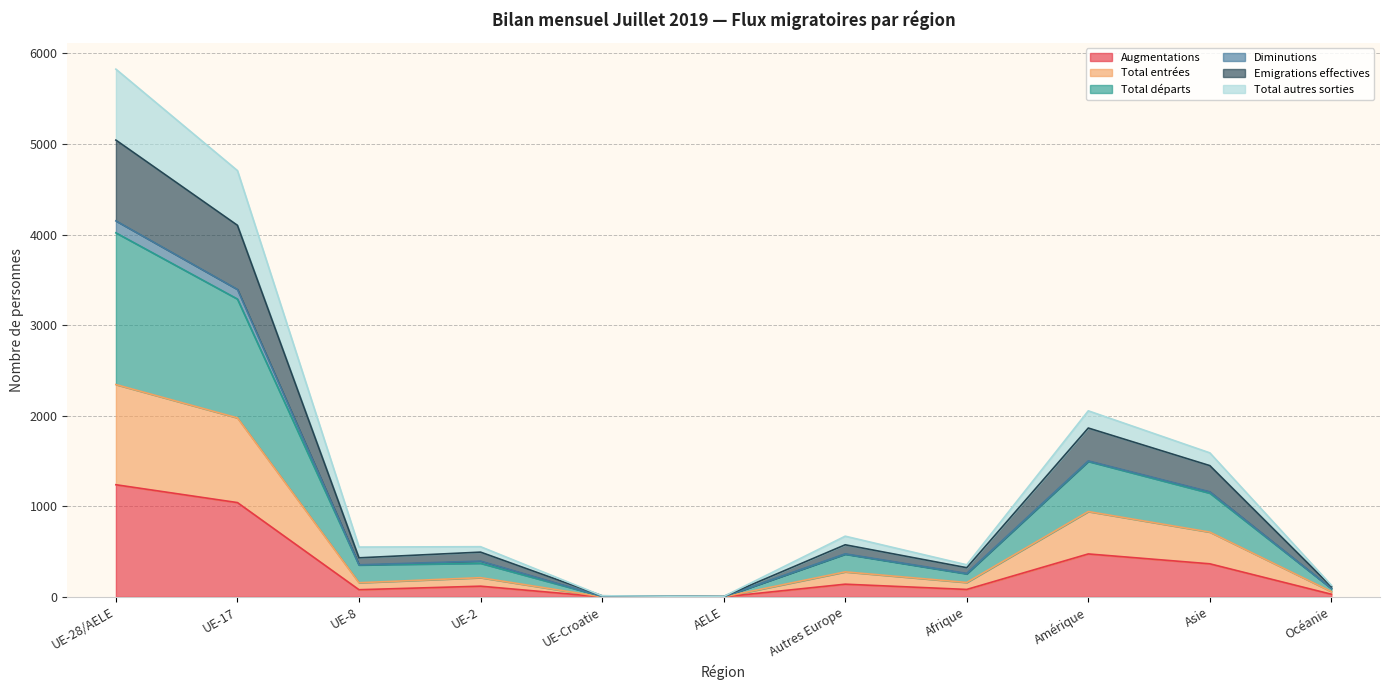

At which label does Augmentations reach its peak?

UE-28/AELE